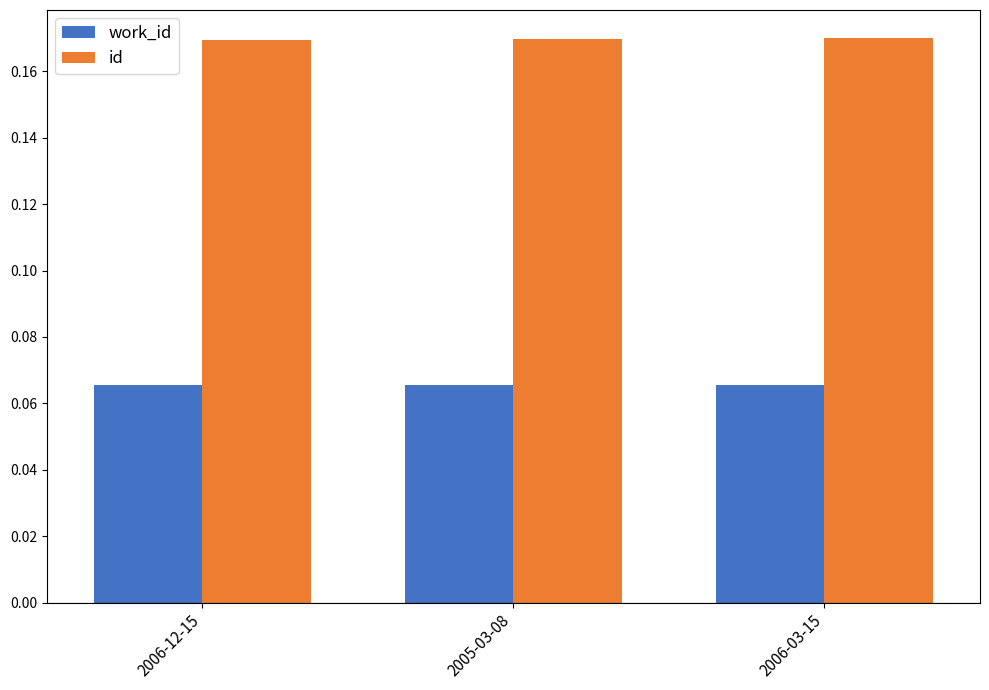

Which series has the largest total across all categories?

id